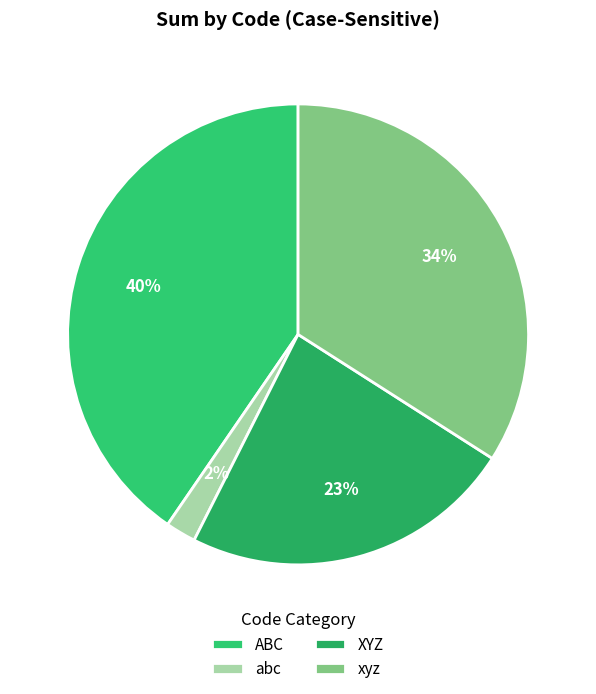

True or false: xyz accounts for 22% of the total.

False